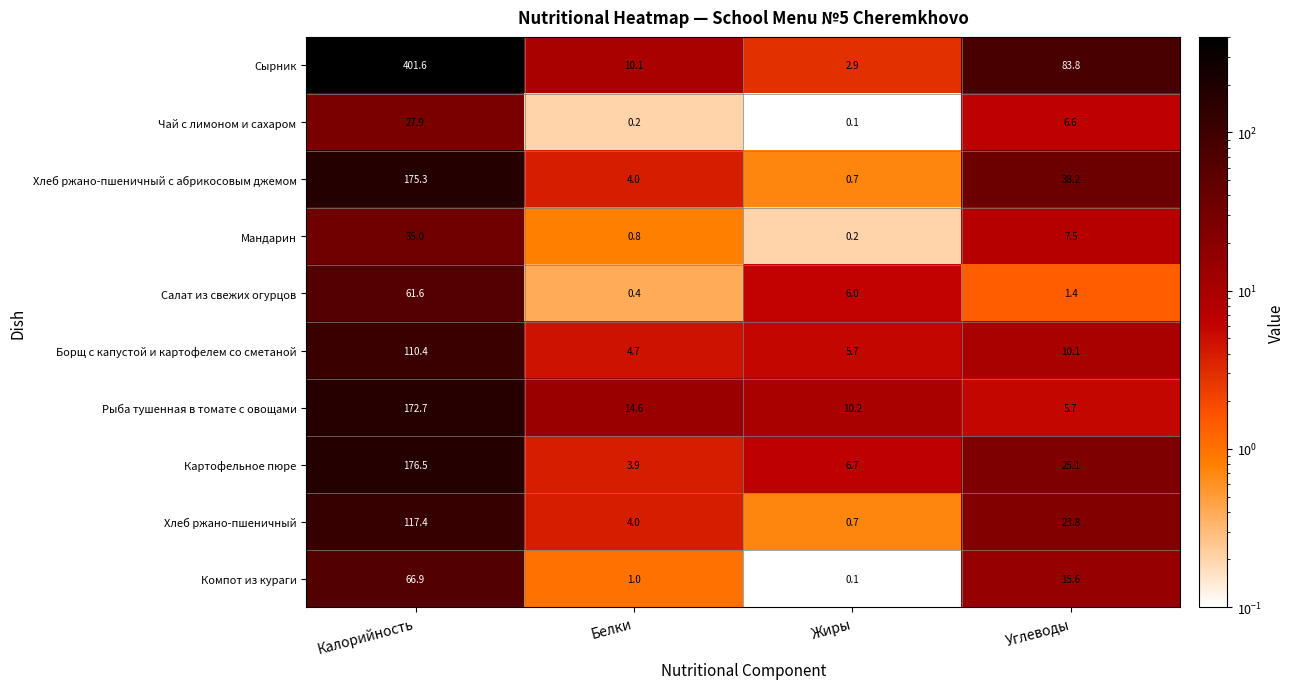

Rank the series at Калорийность from highest to lowest value.

Сырник, Картофельное пюре, Хлеб ржано-пшеничный с абрикосовым джемом, Рыба тушенная в томате с овощами, Хлеб ржано-пшеничный, Борщ с капустой и картофелем со сметаной, Компот из кураги, Салат из свежих огурцов, Мандарин, Чай с лимоном и сахаром